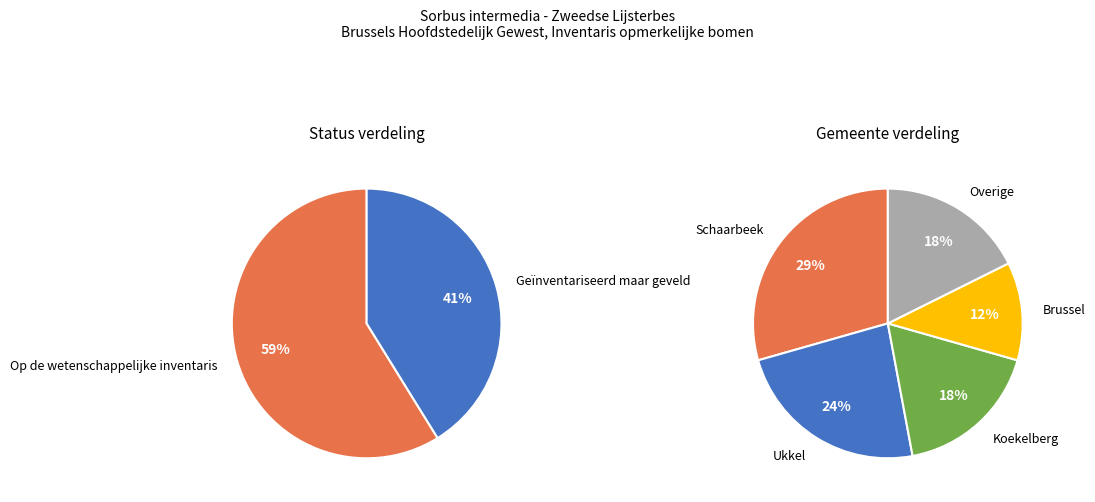

What percentage is the Op de wetenschappelijke inventaris slice, to the nearest percent?

59%